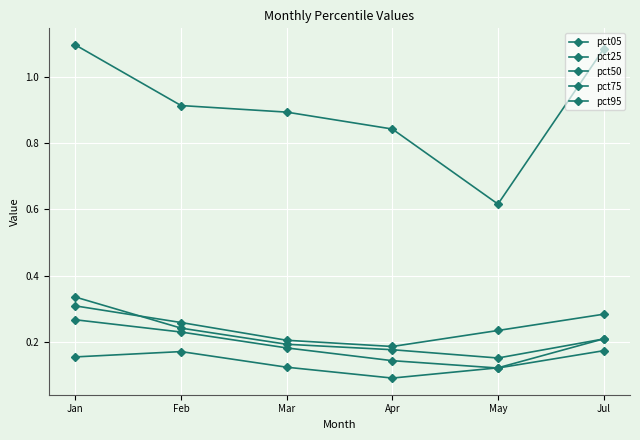

Is this an area chart (filled region under the line)?

No